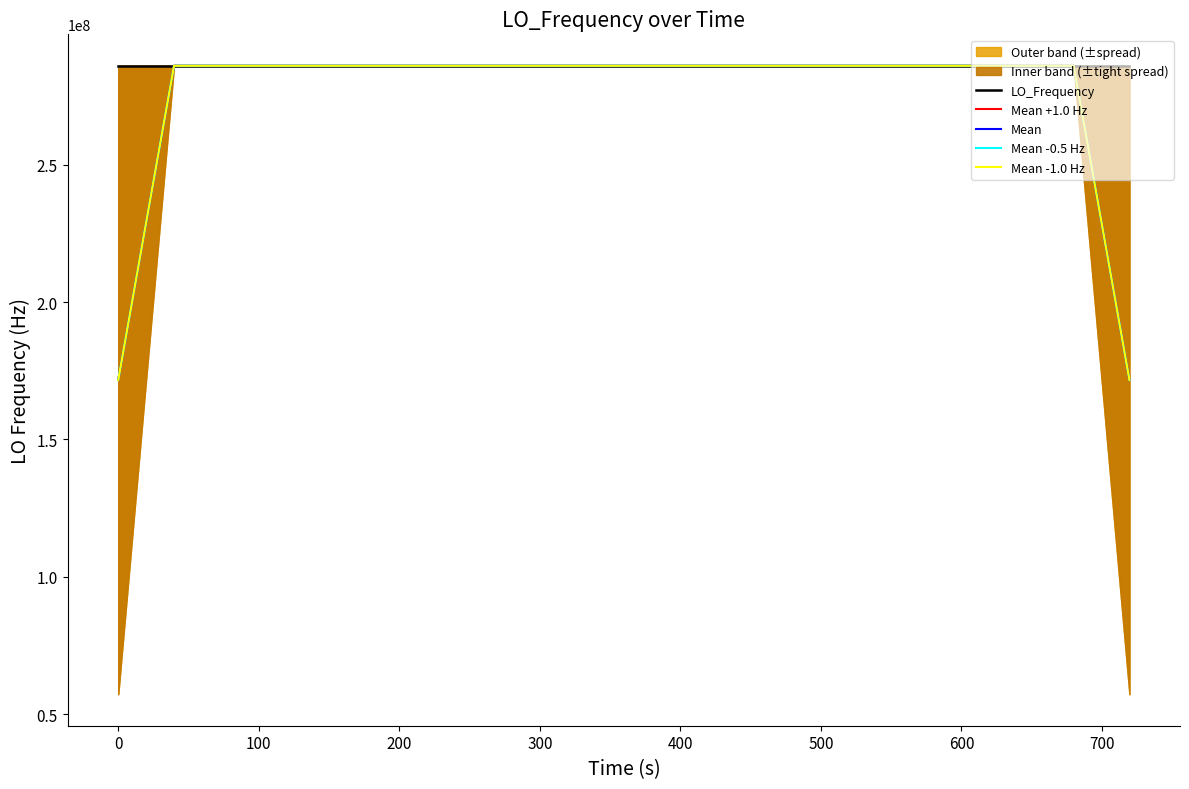

What is the average value of the Mean -0.5 Hz series?

277465588.6